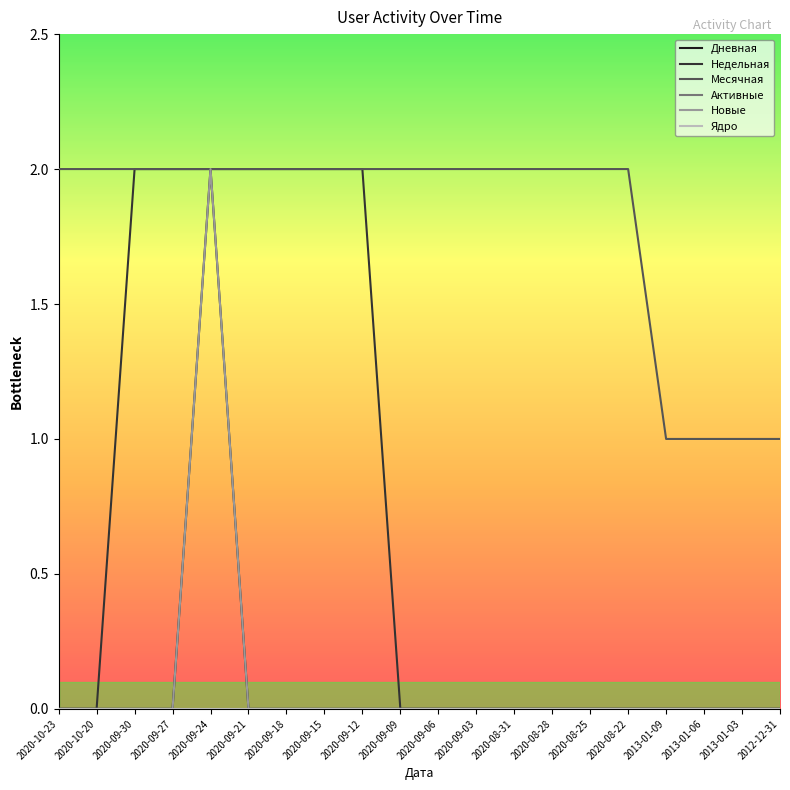

Does the chart have visible grid lines?

No